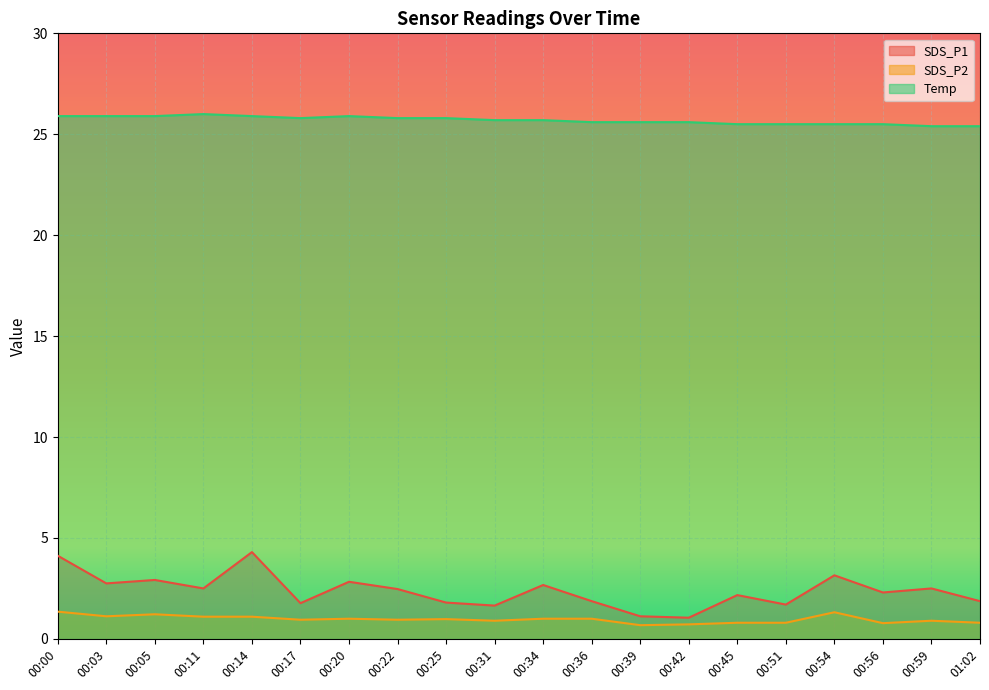

Which series has the largest total across all categories?

Temp